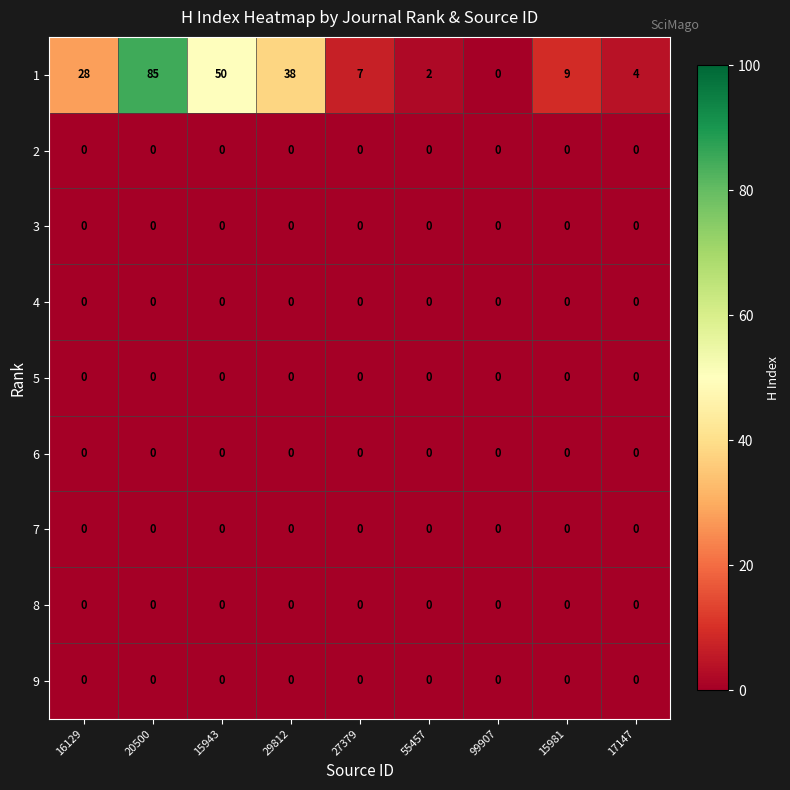

What is the spread (max minus min) of values at 17147?

4